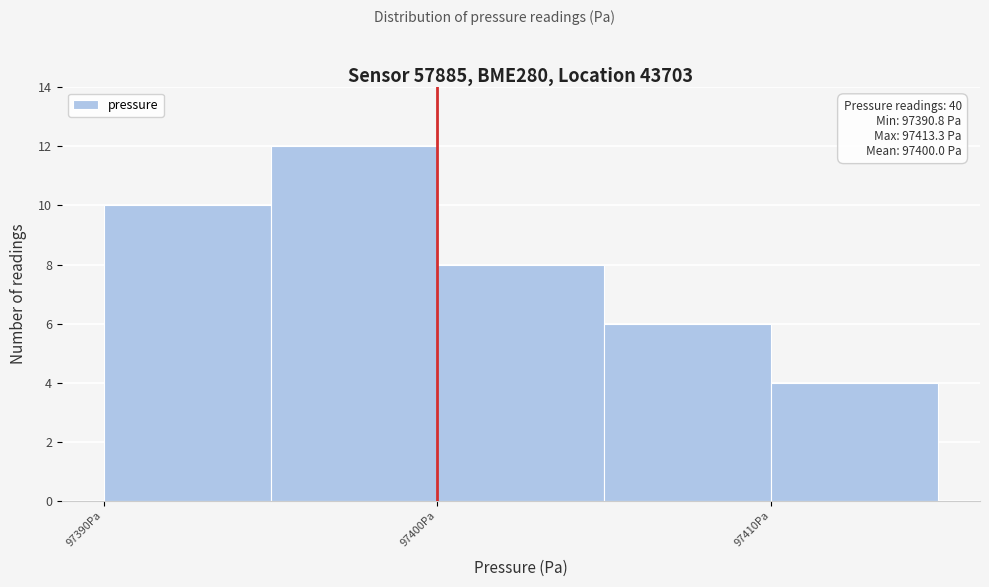

Which range on the x-axis has the tallest bar?

97395 to 97400